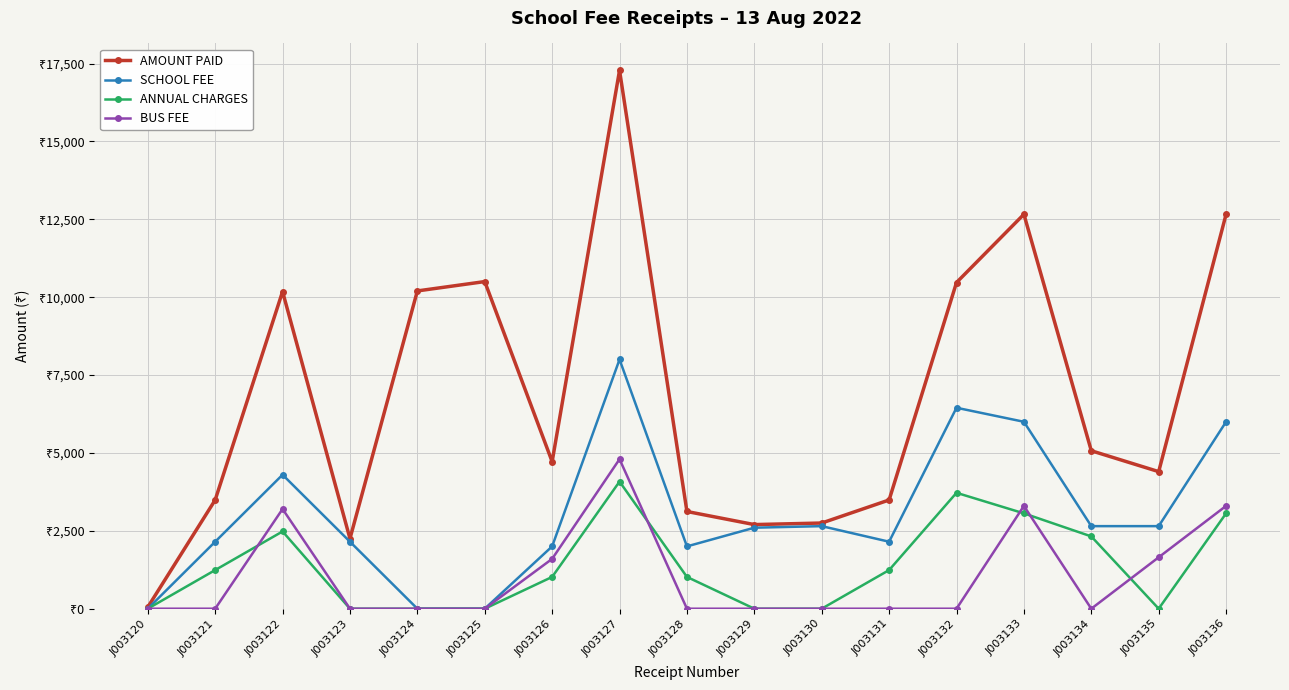

At how many categories does at least one series exceed 11421?

3